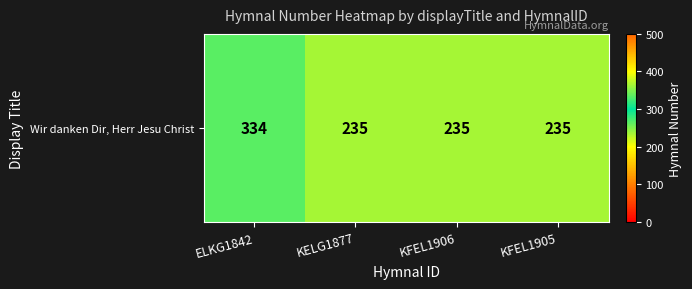

Where is the data nearest to the value 284?

KELG1877